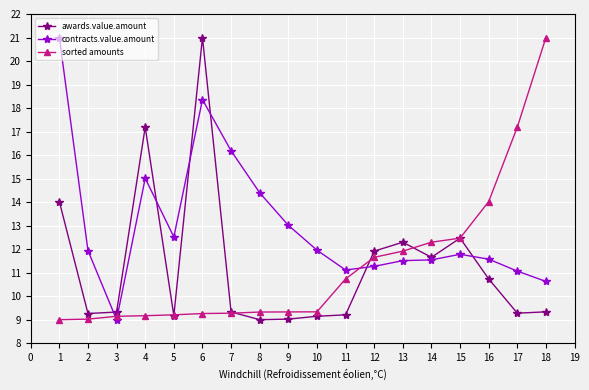

The value of contracts.value.amount at 16 is 11.6. True or false?

True